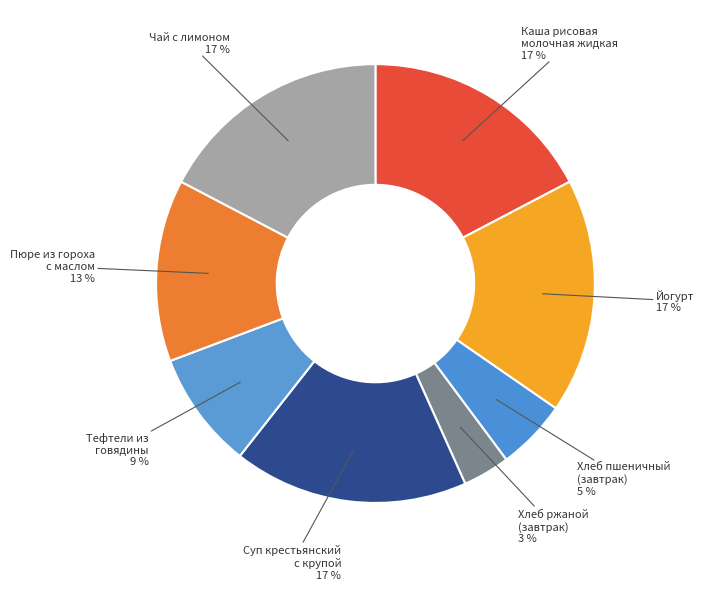

What is the smallest slice in the pie chart?

Хлеб ржаной (завтрак)